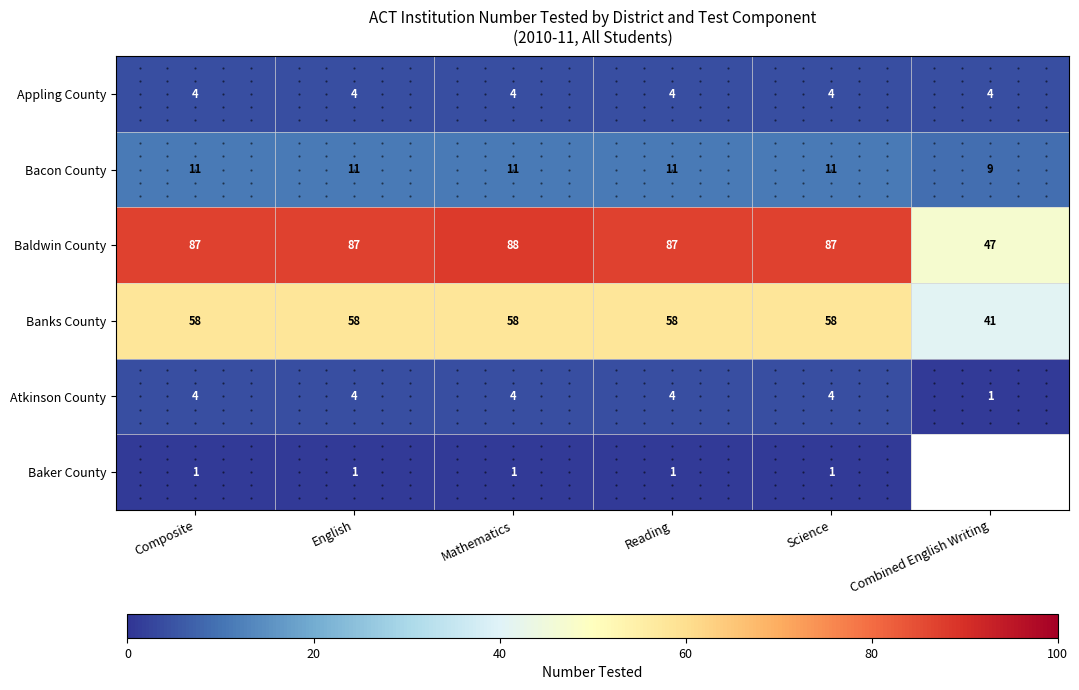

What is the minimum value for Baldwin County?

47